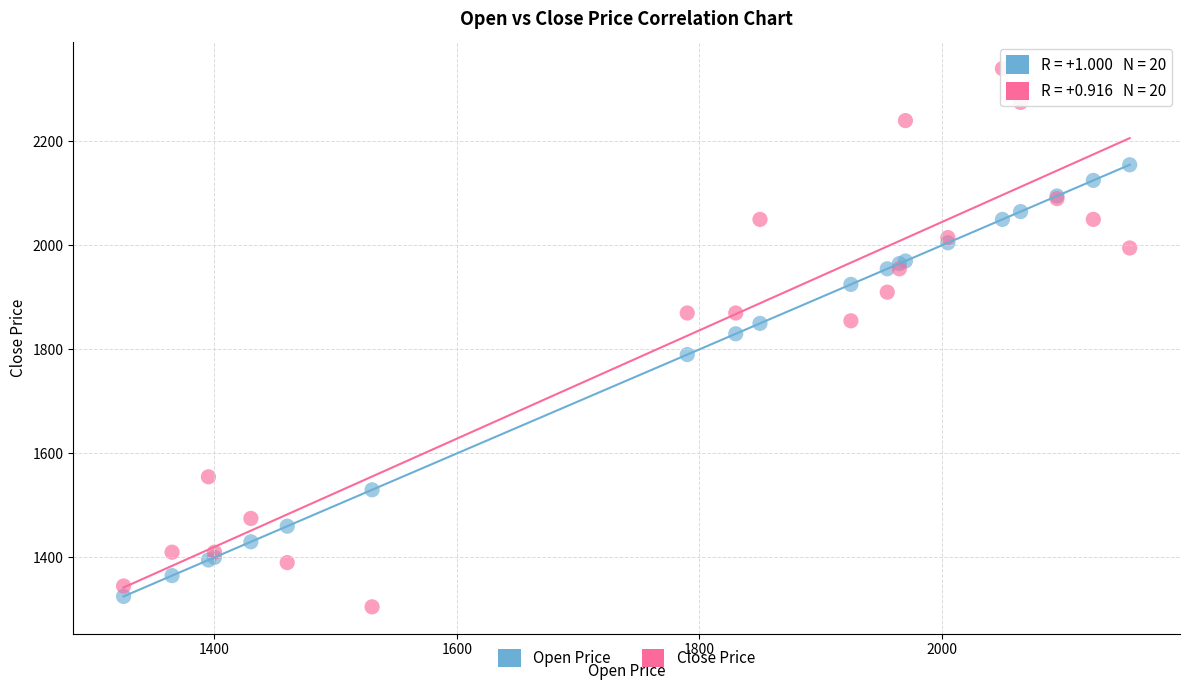

Which series contains the highest Y value?

Close Price